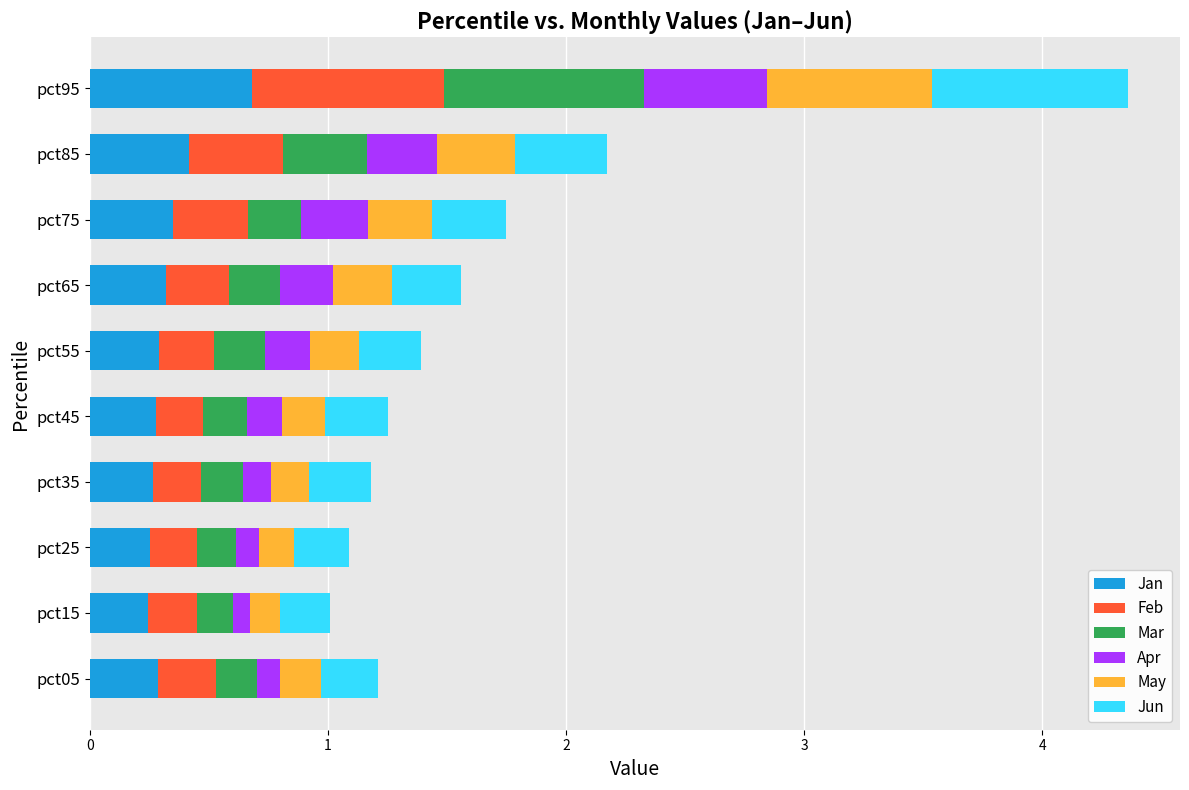

The value of Jan at pct85 is 0.4. True or false?

True